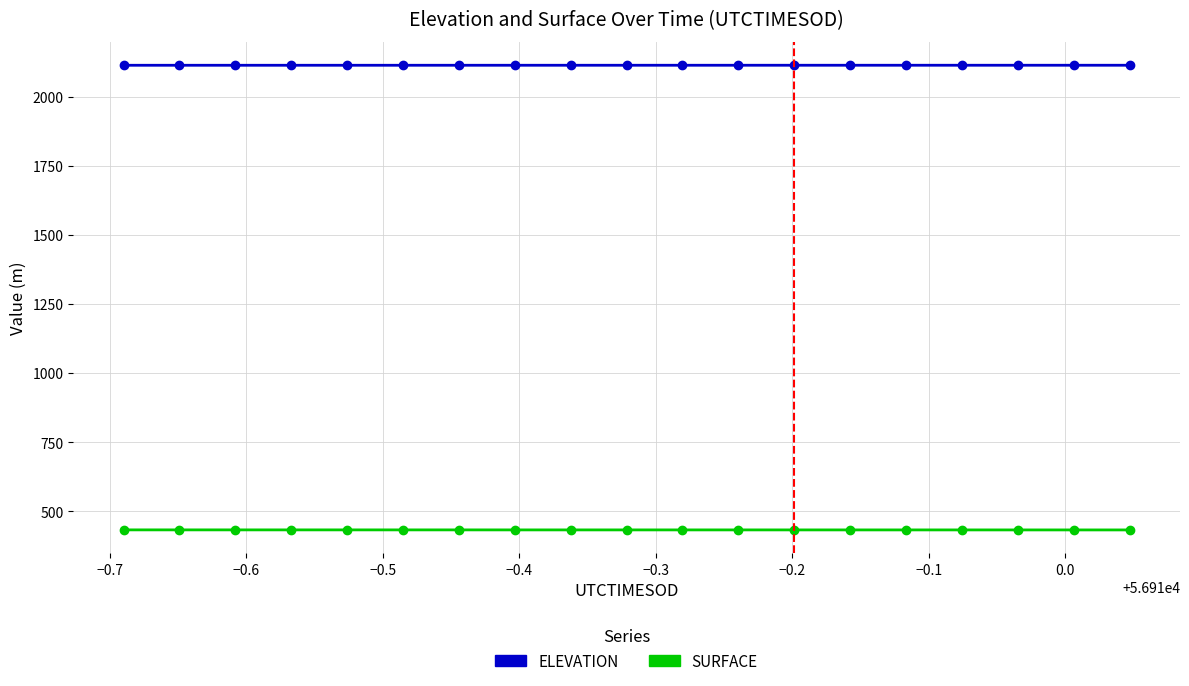

What is the value of the SURFACE point at the 3rd from the left?

433.2